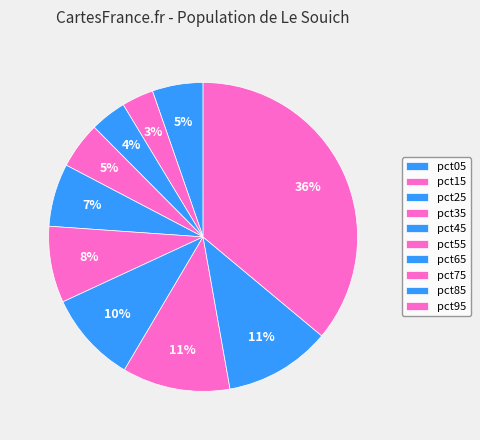

To the nearest percent, what percentage of the pie is pct75?

11%